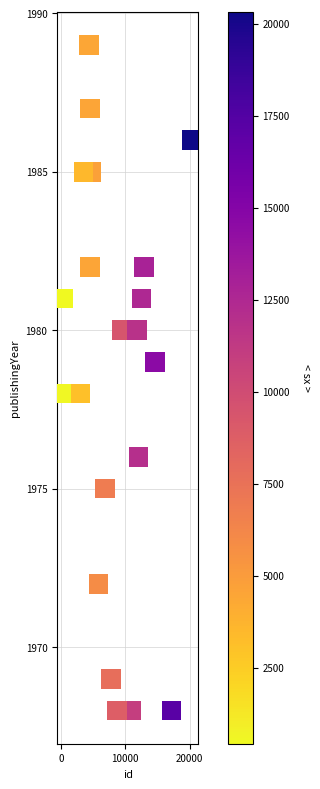

What is the range of Y values (max minus min)?

21